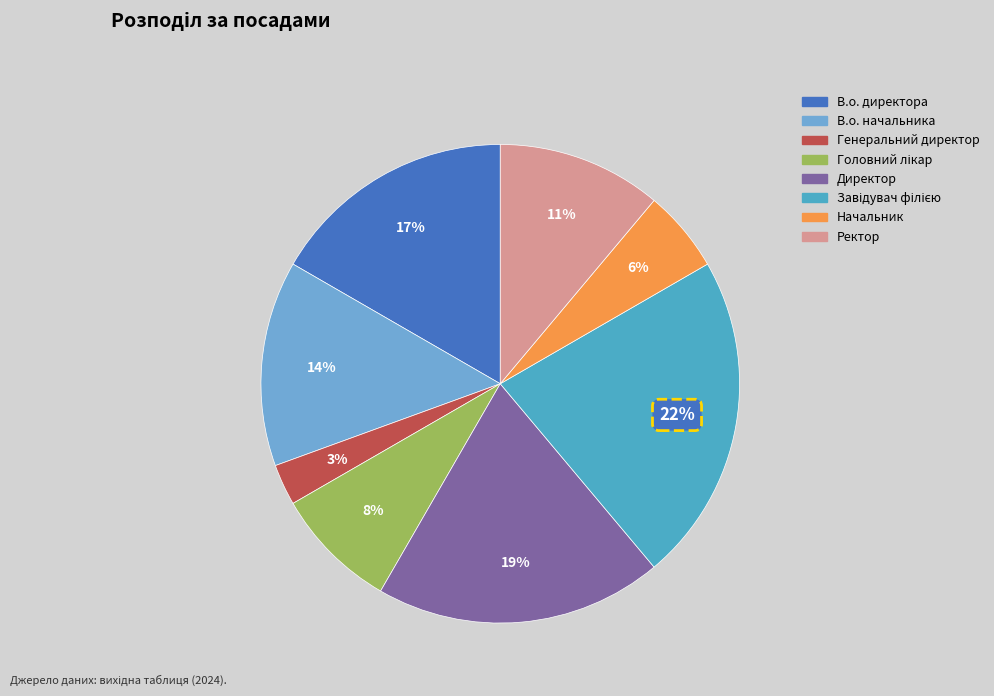

Does Директор represent more than half of the total?

No